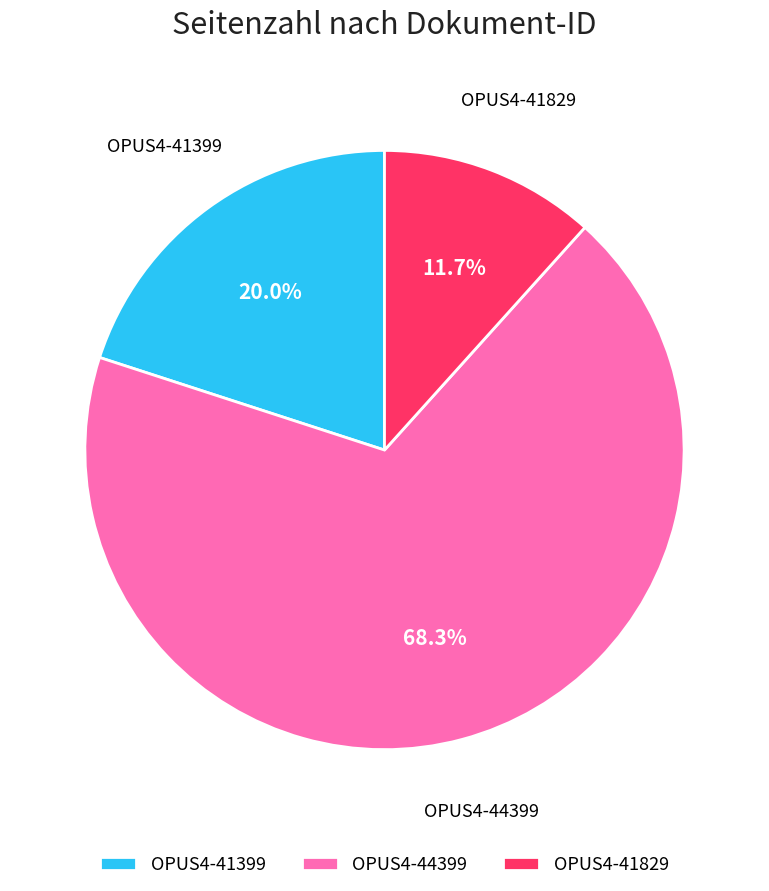

To the nearest percent, what is the difference between the largest and smallest slice percentages?

57%